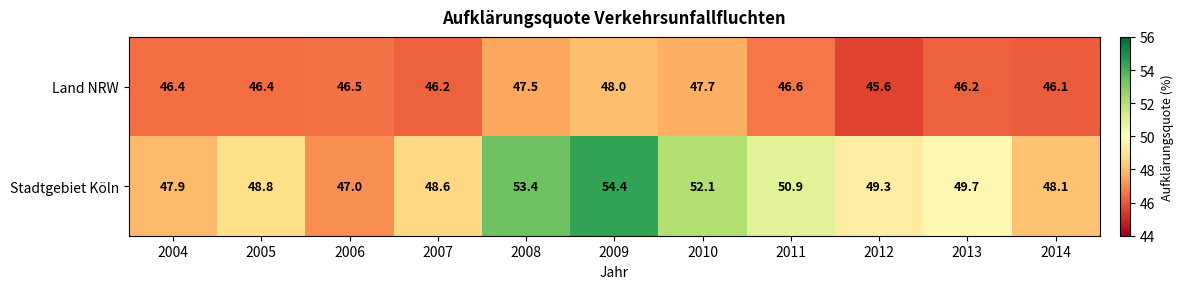

At 2009, list the series in order from smallest to largest.

Land NRW, Stadtgebiet Köln